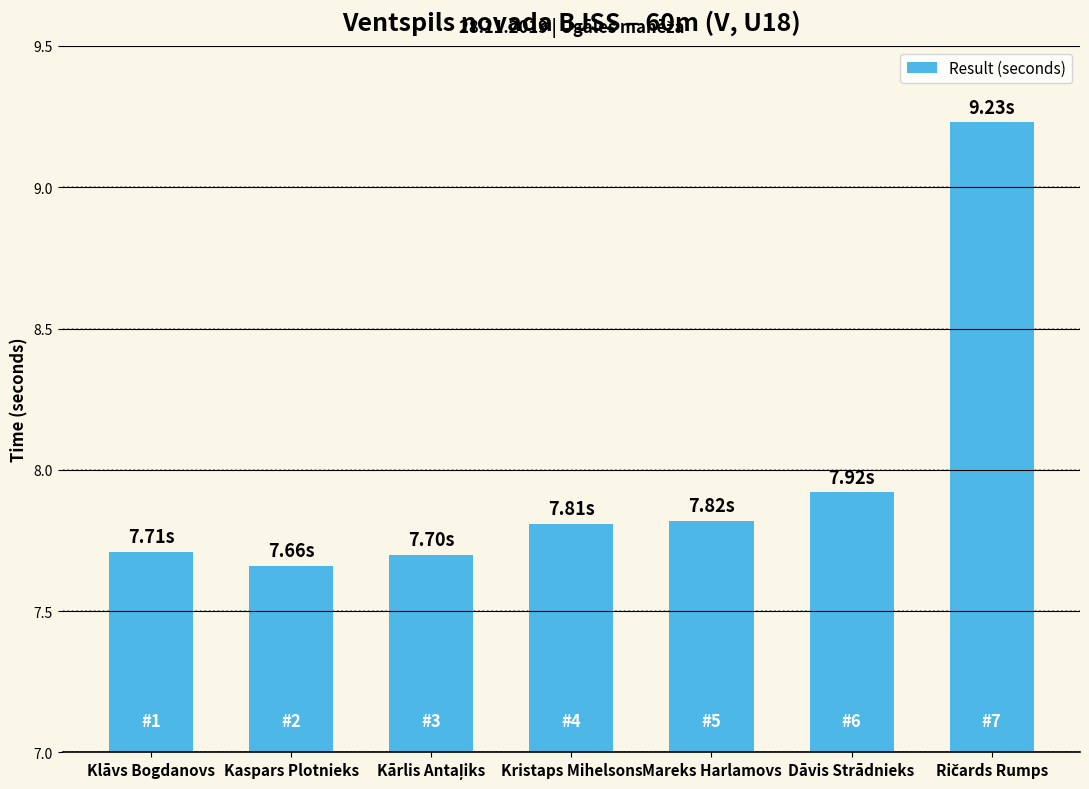

What is the change in value from Klāvs Bogdanovs to Dāvis Strādnieks?

+0.2